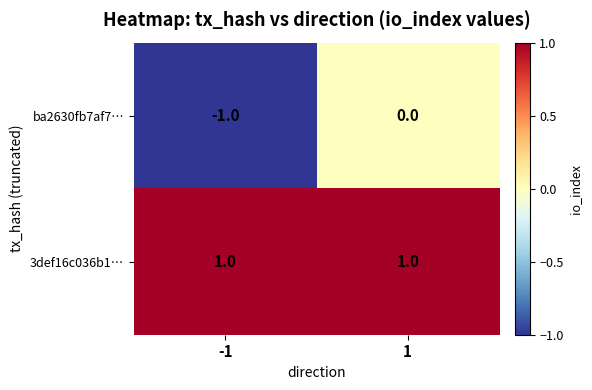

Is it true that 3def16c036b1… equals 1 at 1?

True